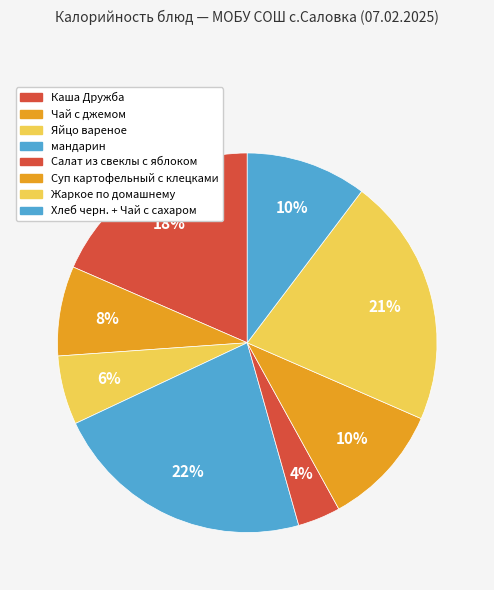

Is there a majority slice in this chart?

No